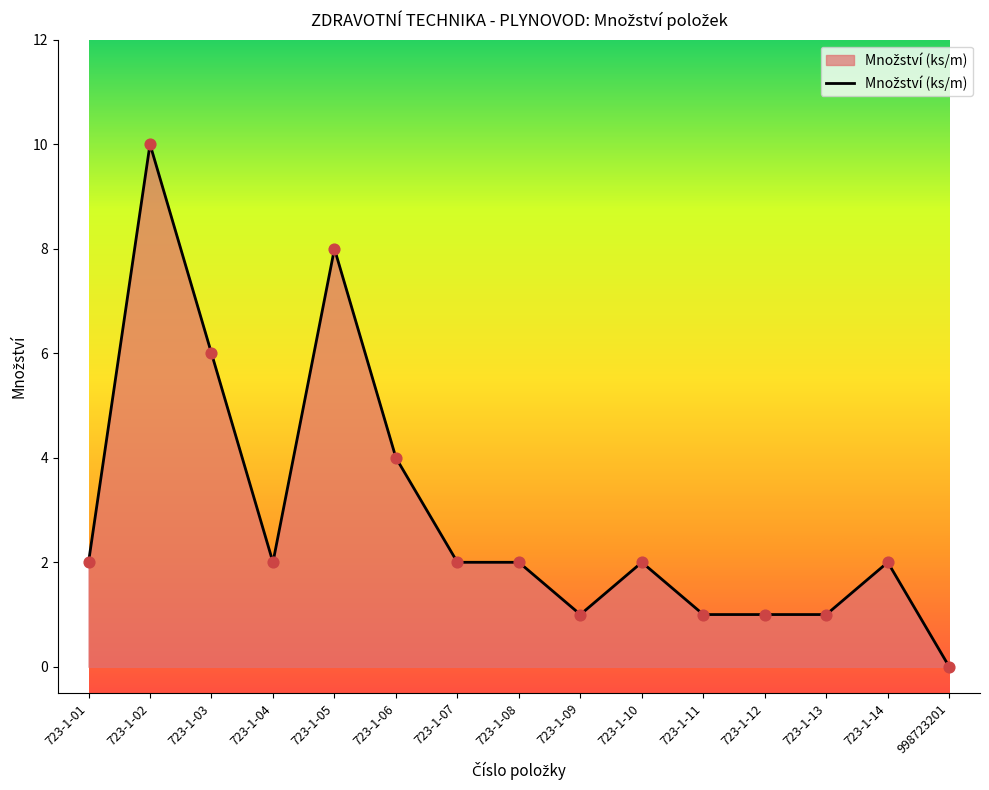

Which has a higher value, 723-1-14 or 723-1-02?

723-1-02